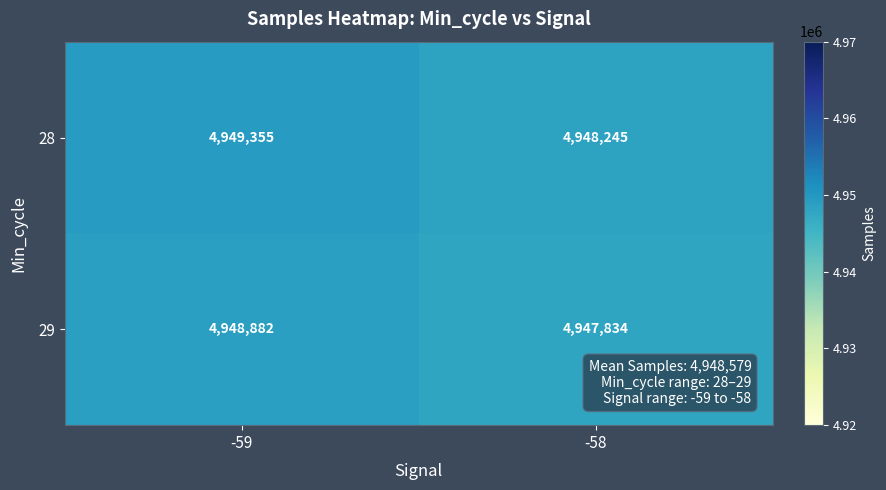

What is the spread (max minus min) of values at -59?

473